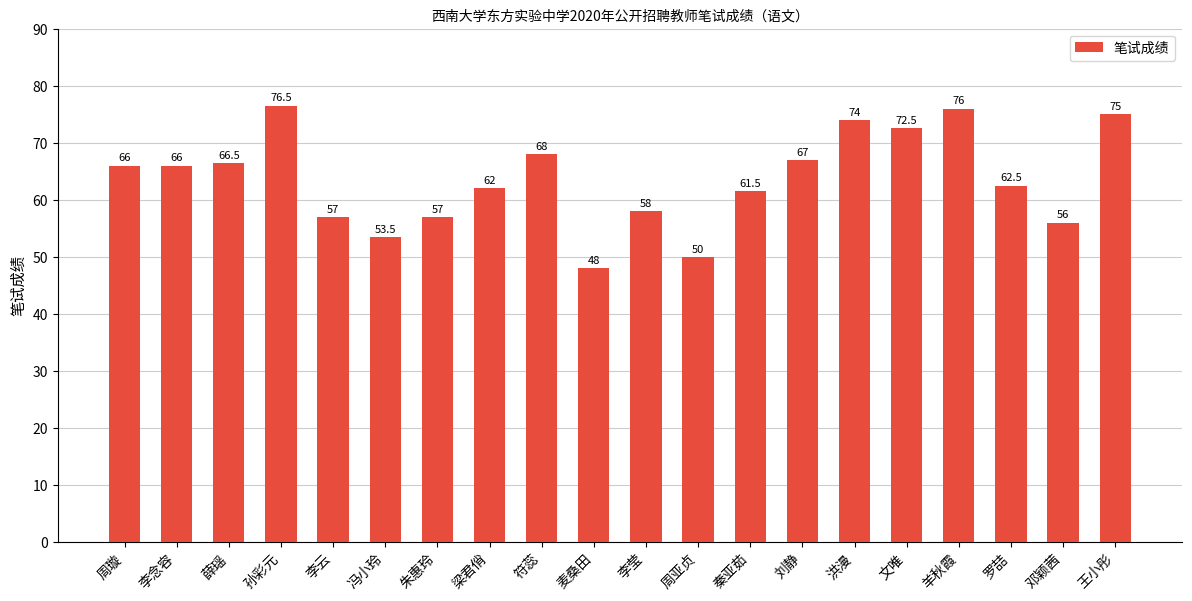

What position from the right is 梁君俏?

13